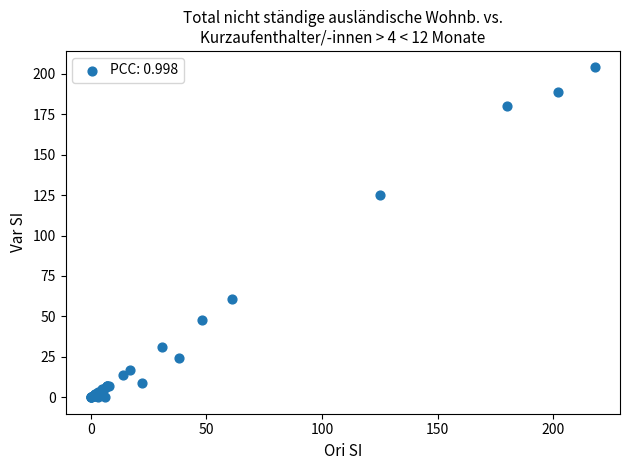

What Y value in the scatter plot is closest to 102?

125